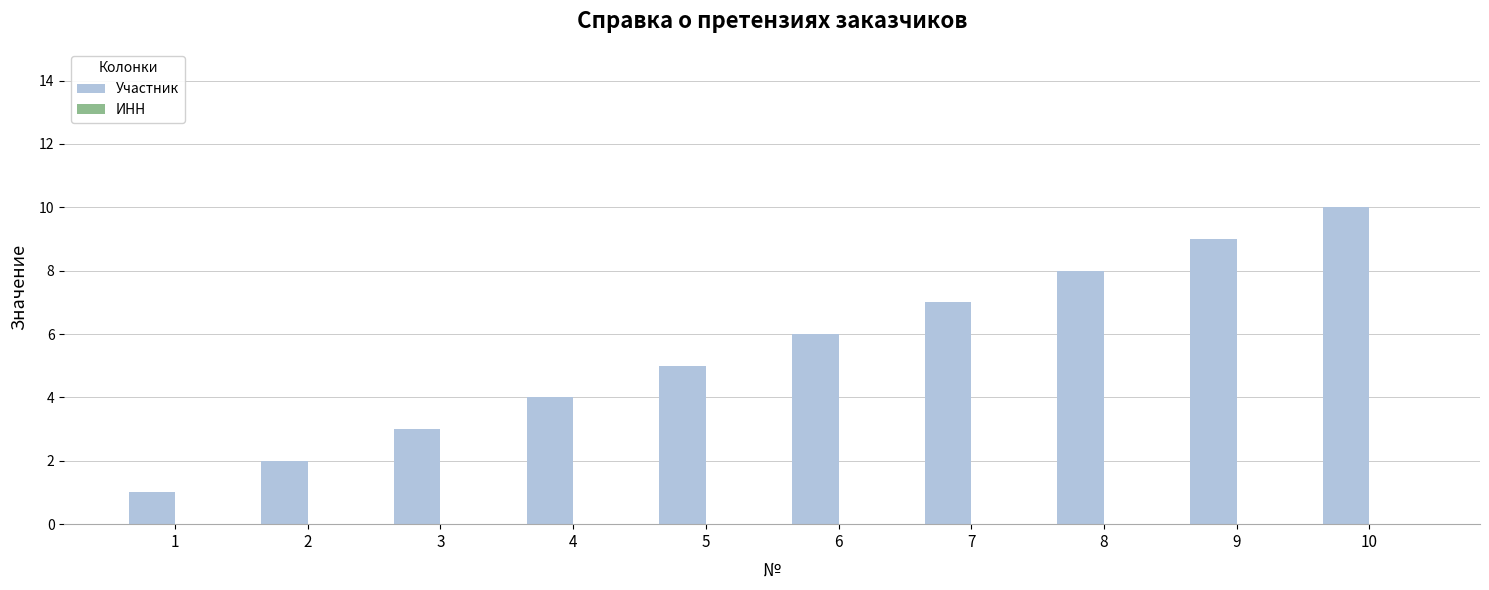

Does the chart contain stacked bars?

No